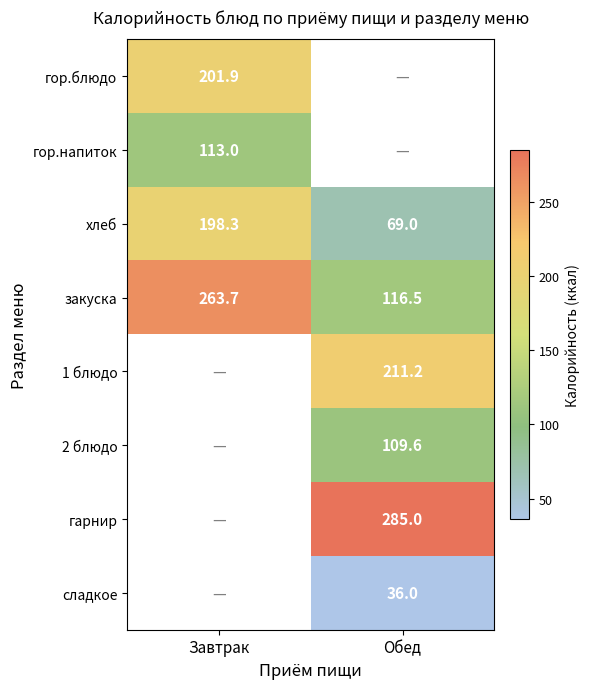

At which label does хлеб reach its minimum?

Обед